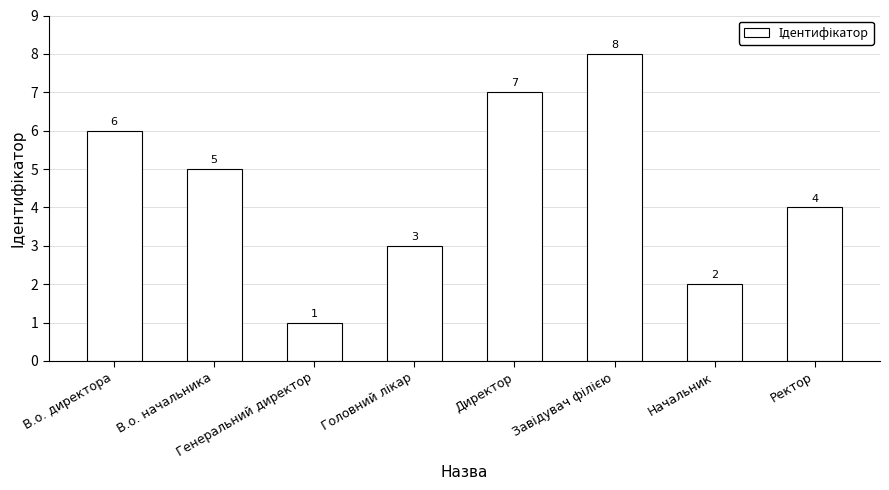

The value at Начальник is 1. True or false?

False